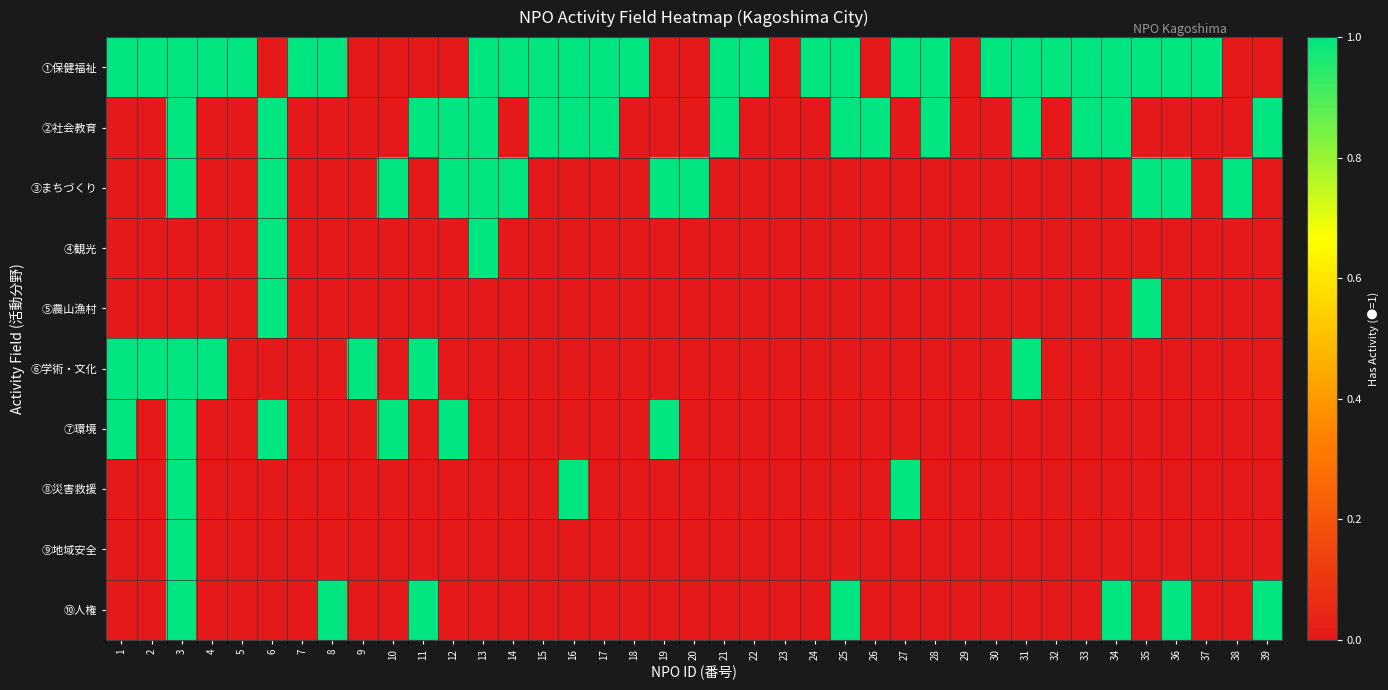

Count the number of data series in this chart.

10